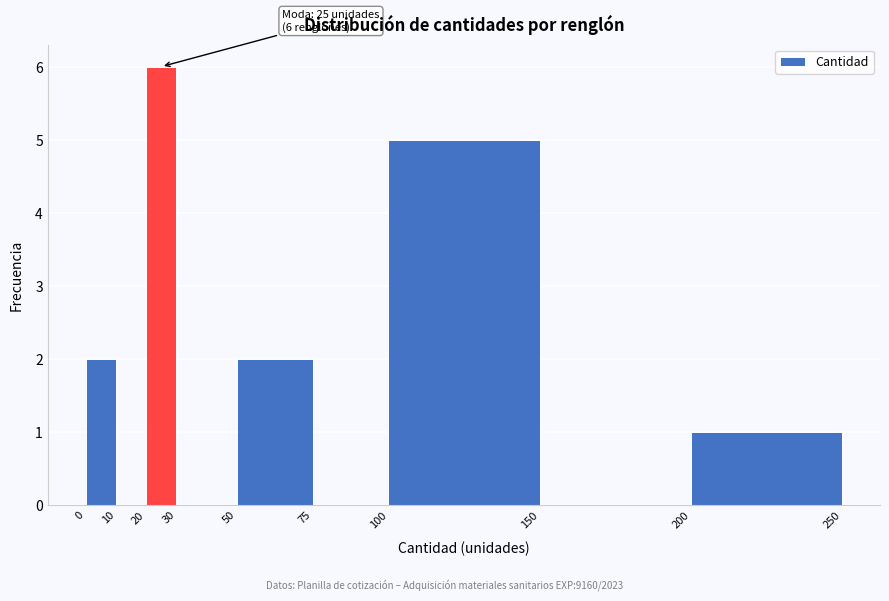

Which range on the x-axis has the tallest bar?

20 to 30